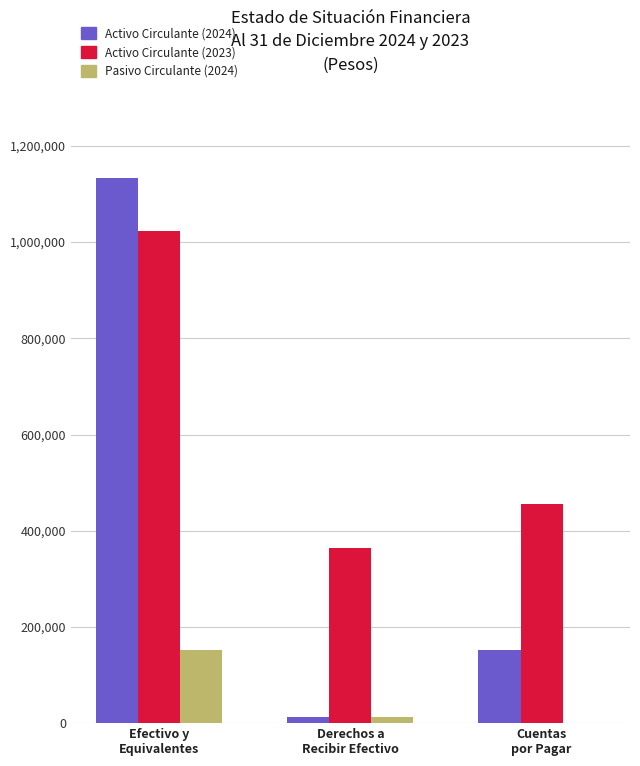

What is the average value of the Activo Circulante (2024) series?

432211